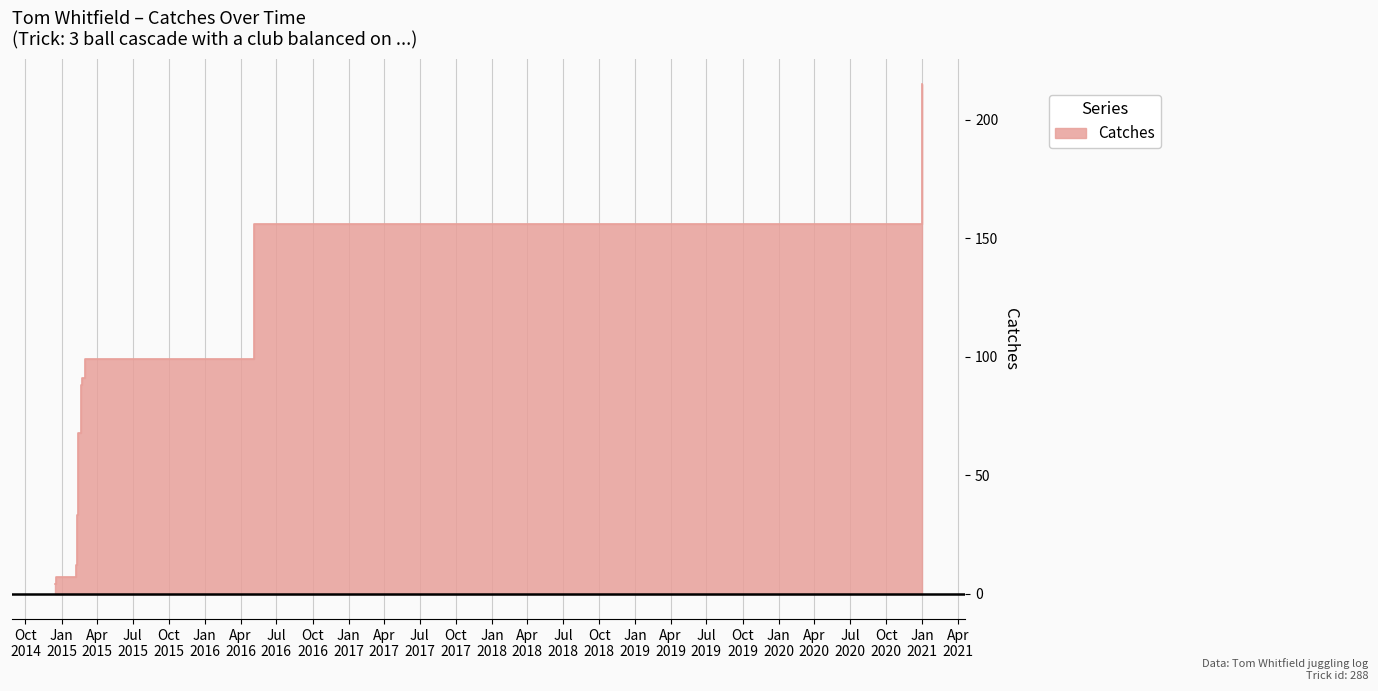

What is the minimum value shown in the chart?

4